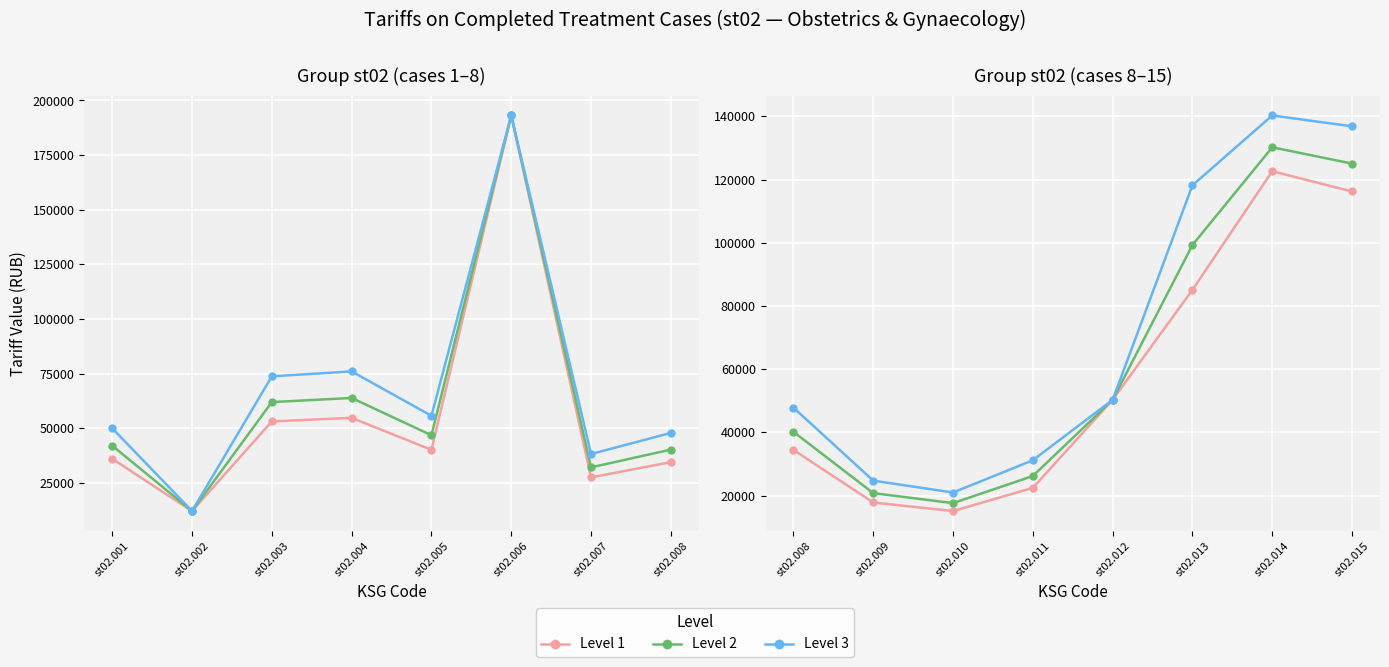

Rank the series by their average value, from highest to lowest.

Level 3, Level 2, Level 1